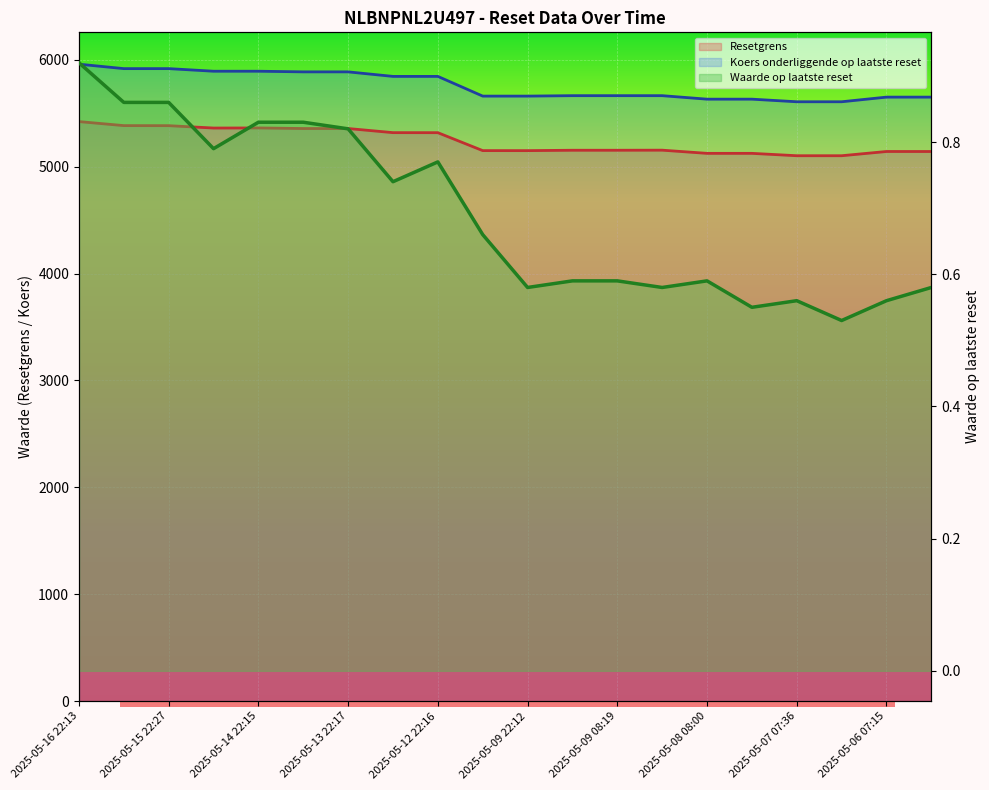

Is the value of Koers onderliggende op laatste reset at 2025-05-07 22:09 greater than the value of Resetgrens at 2025-05-13 22:17?

Yes